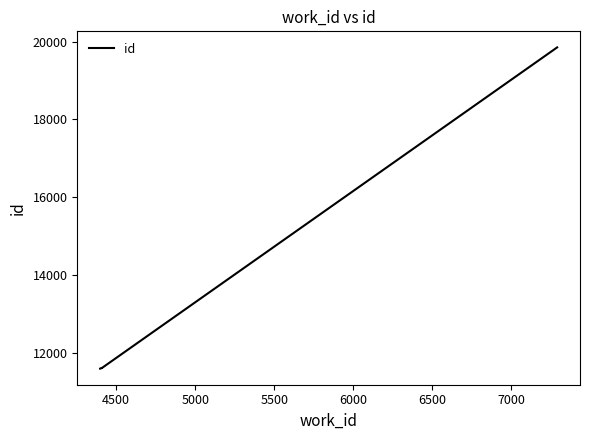

What is the difference between the maximum and minimum values?

8257